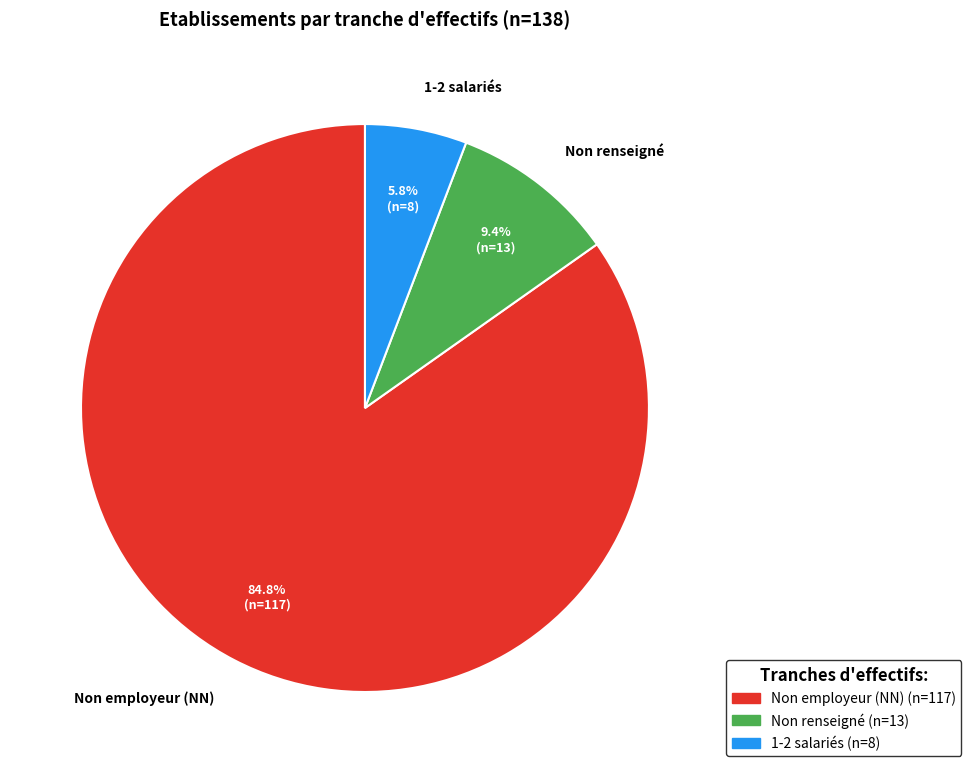

Does any single category account for the majority?

Yes